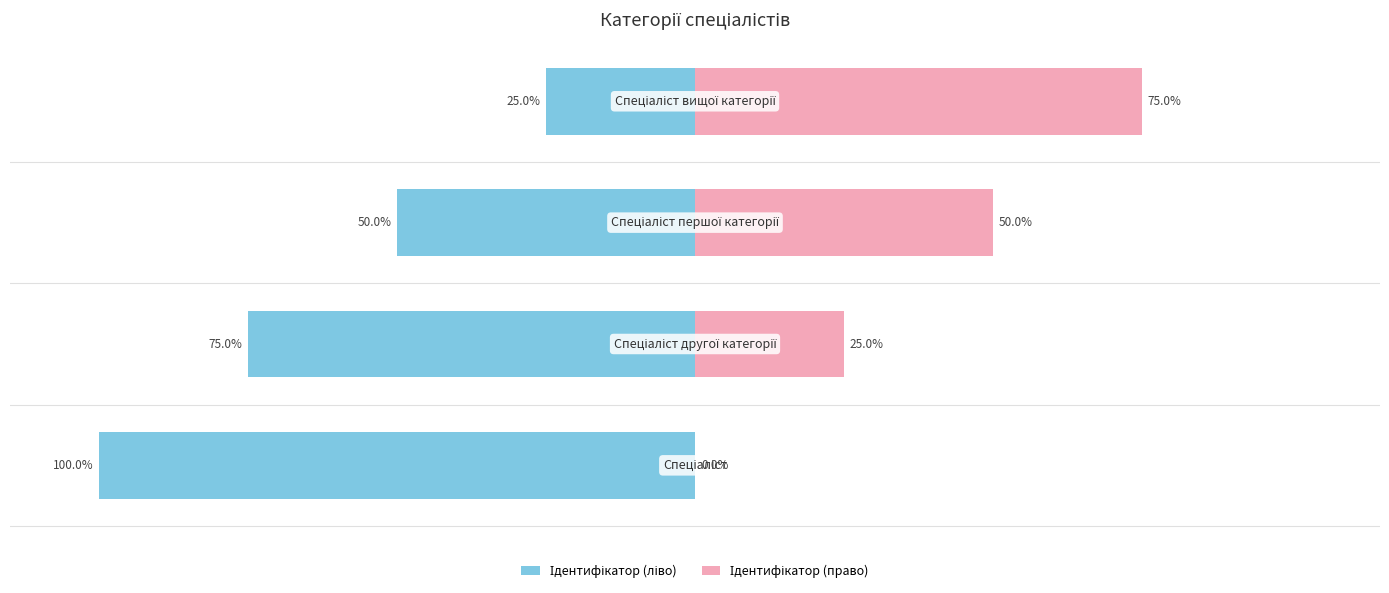

Which has a higher value, 2 or 0?

2